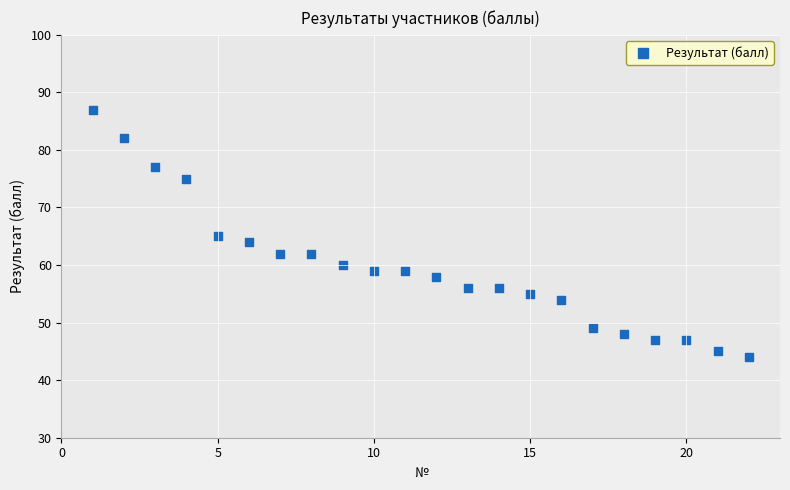

What is the range of Y values (max minus min)?

43